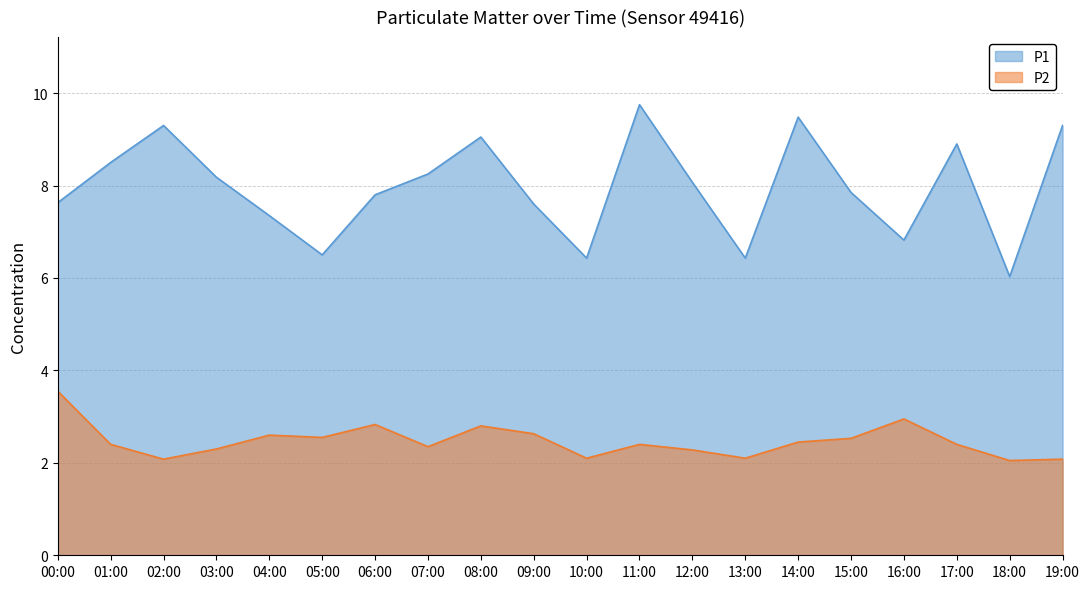

List the series in order of their overall mean, highest first.

P1, P2